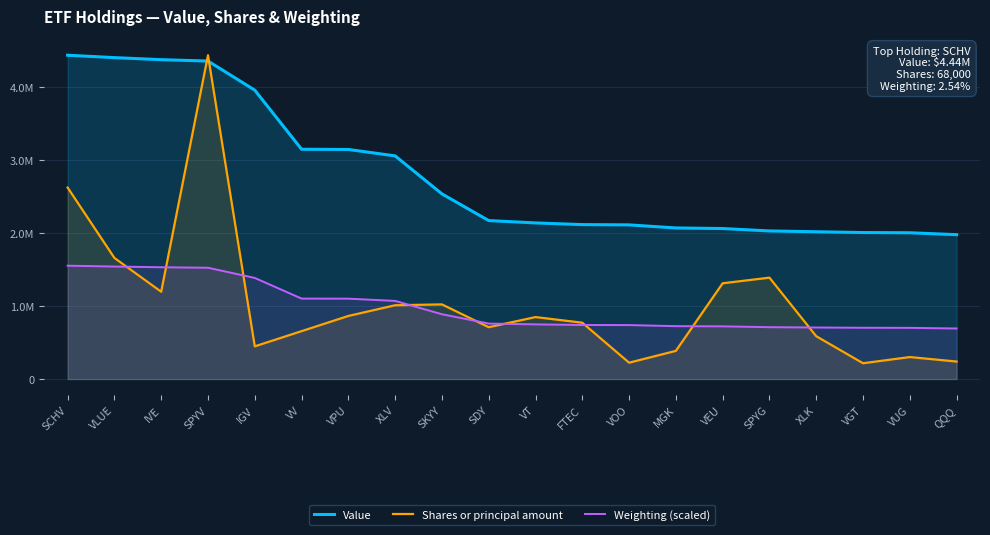

How many data points does each series have?

20